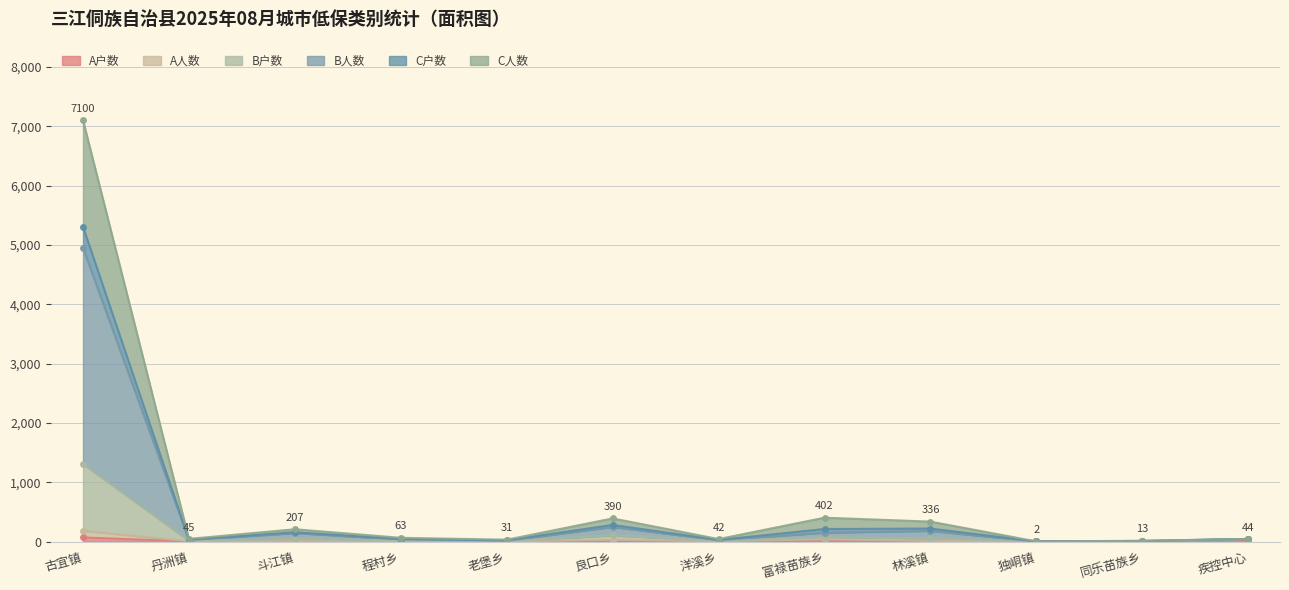

What are all the series names shown in the legend?

A户数, A人数, B户数, B人数, C户数, C人数